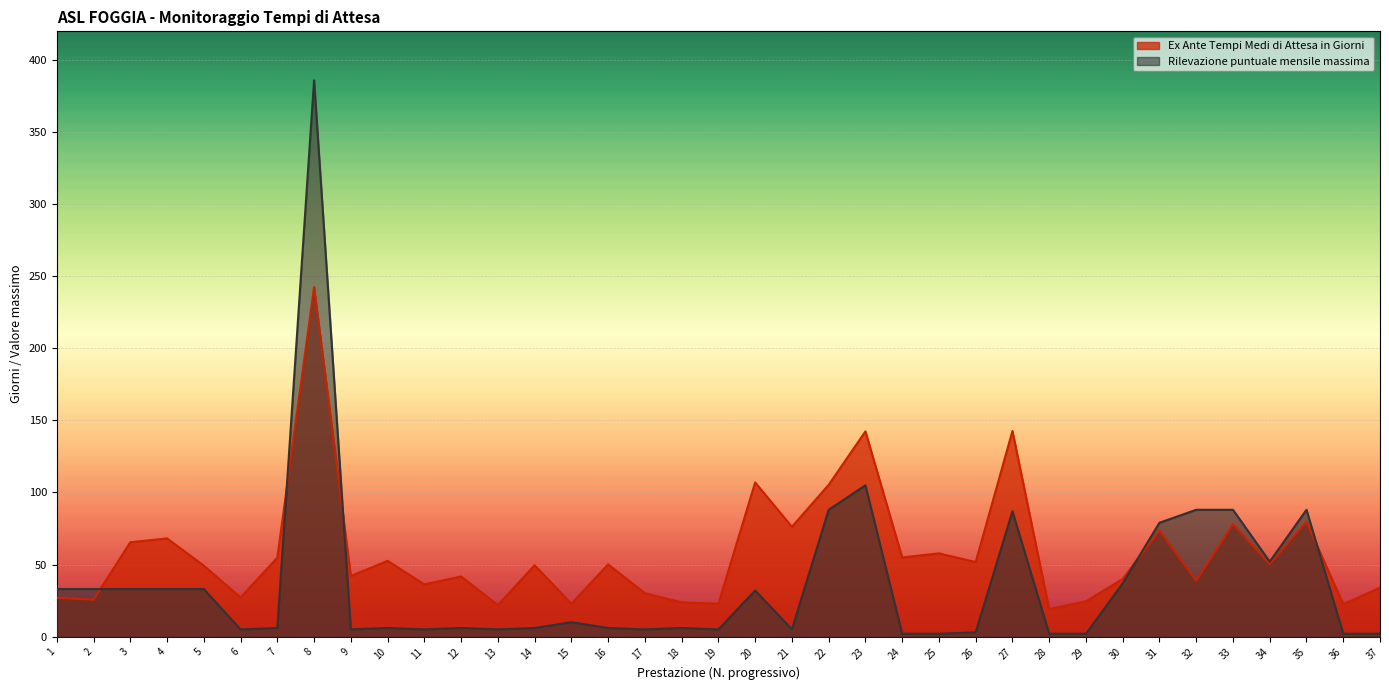

The Ex Ante Tempi Medi di Attesa in Giorni series shows 90.6 at 26. True or false?

False